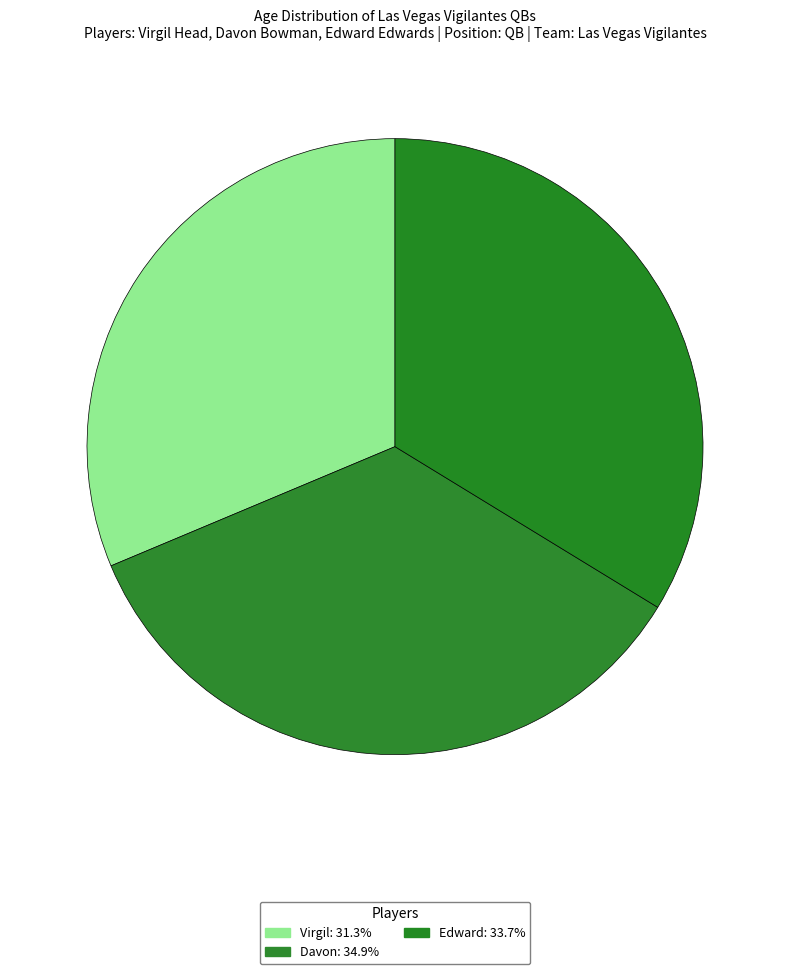

How many segments does this pie chart have?

3